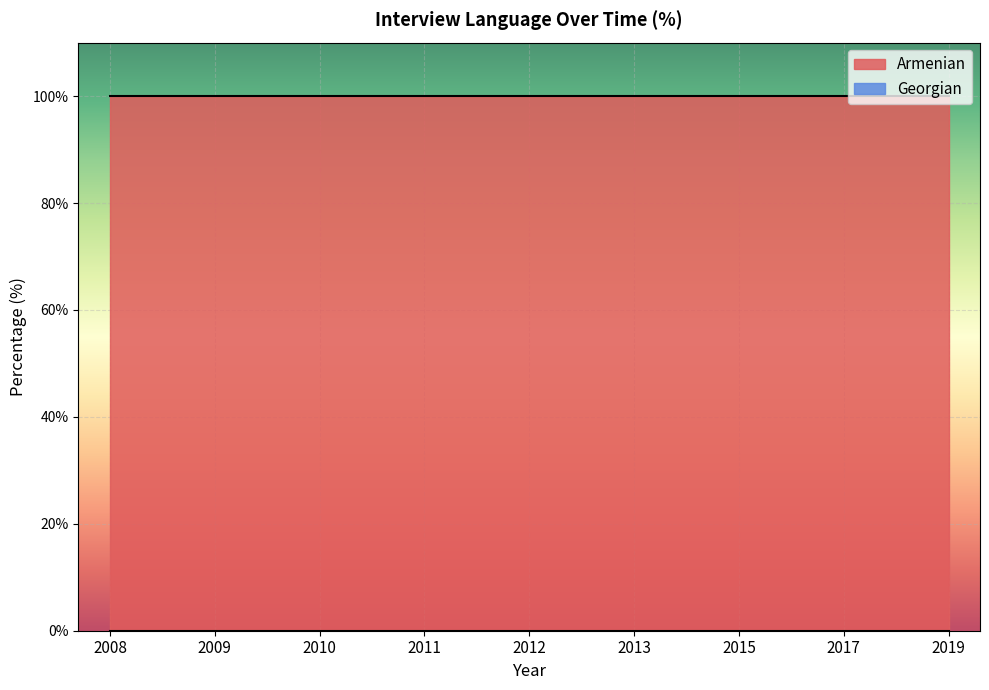

True or false: Armenian and Georgian intersect in this chart.

False